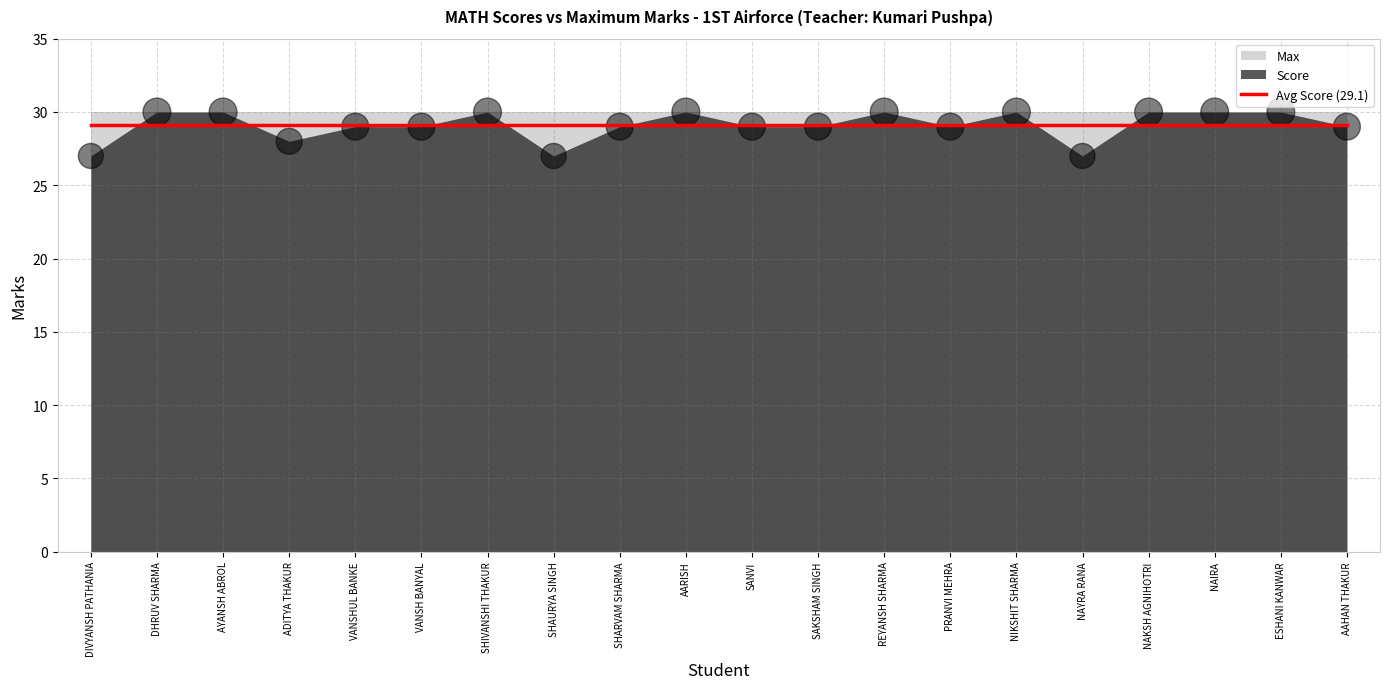

What is the ratio of the value at REYANSH SHARMA to the value at NAKSH AGNIHOTRI?

1.0